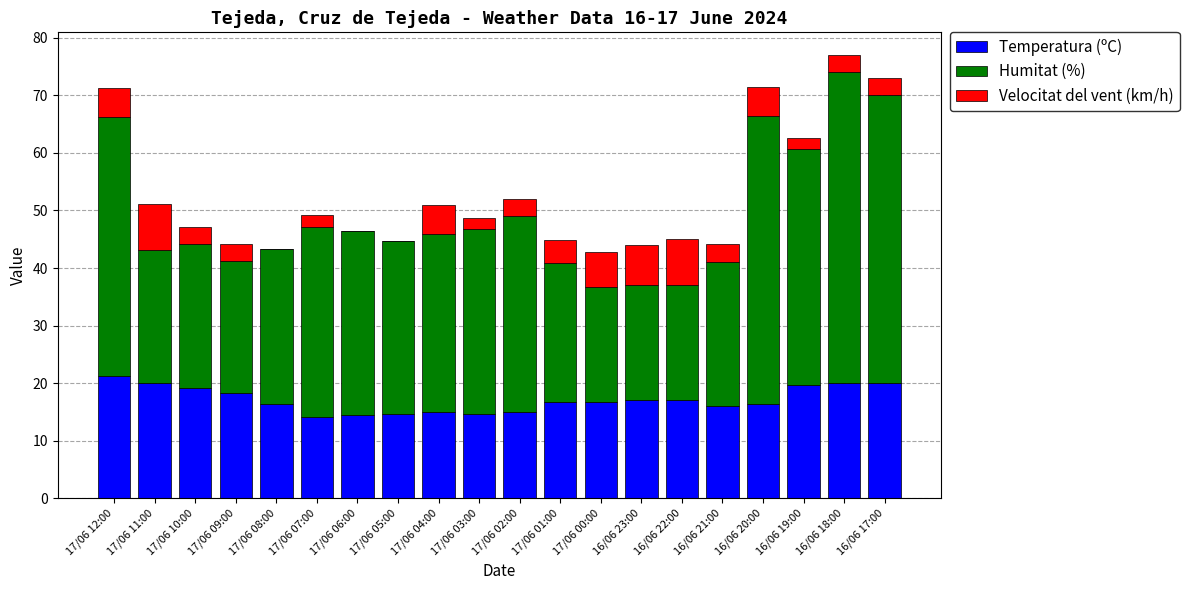

True or false: Temperatura (ºC) has a value of 18.2 at 17/06 09:00.

True